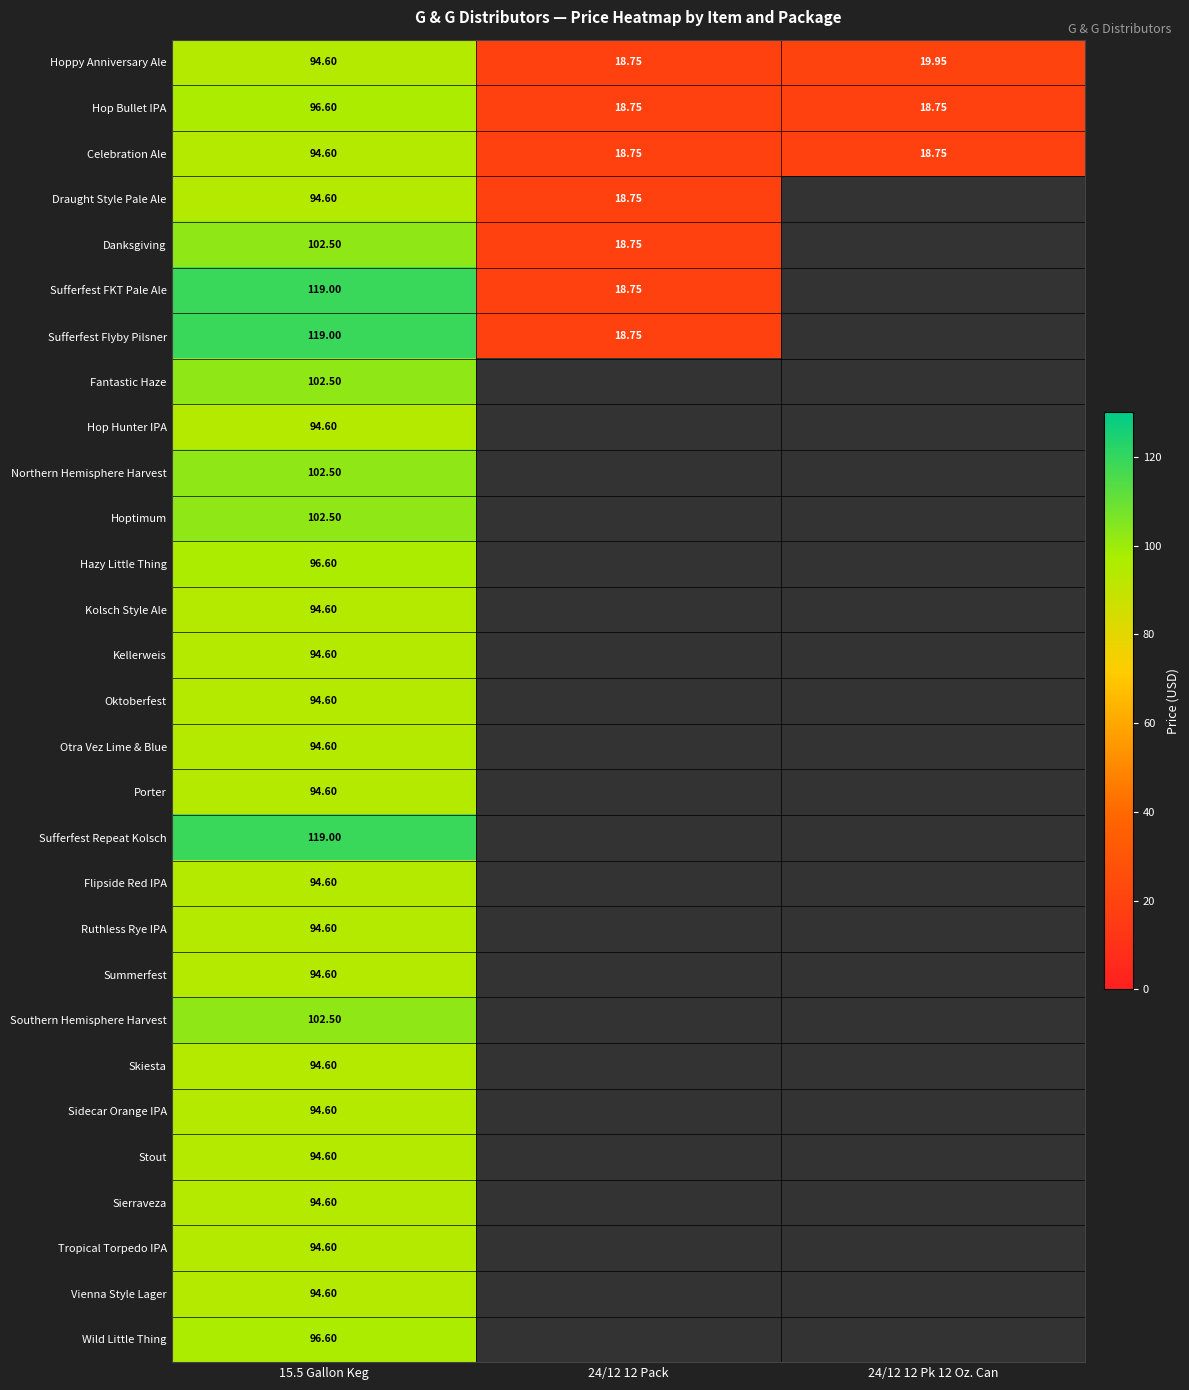

At how many categories does at least one series exceed 111?

1